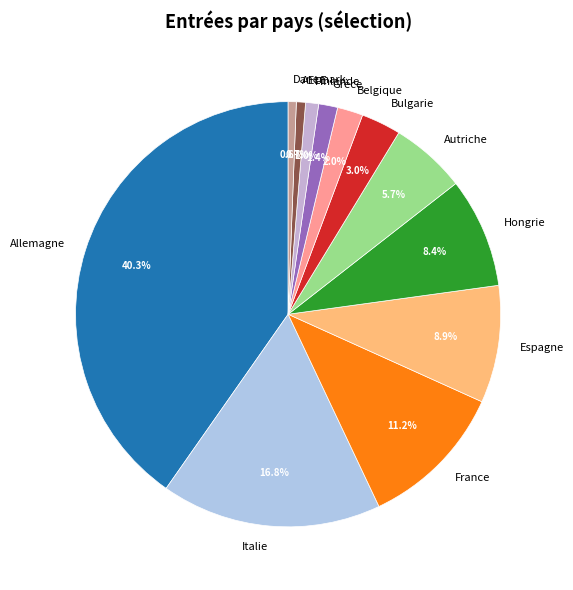

Is there any slice that represents more than half of the pie?

No